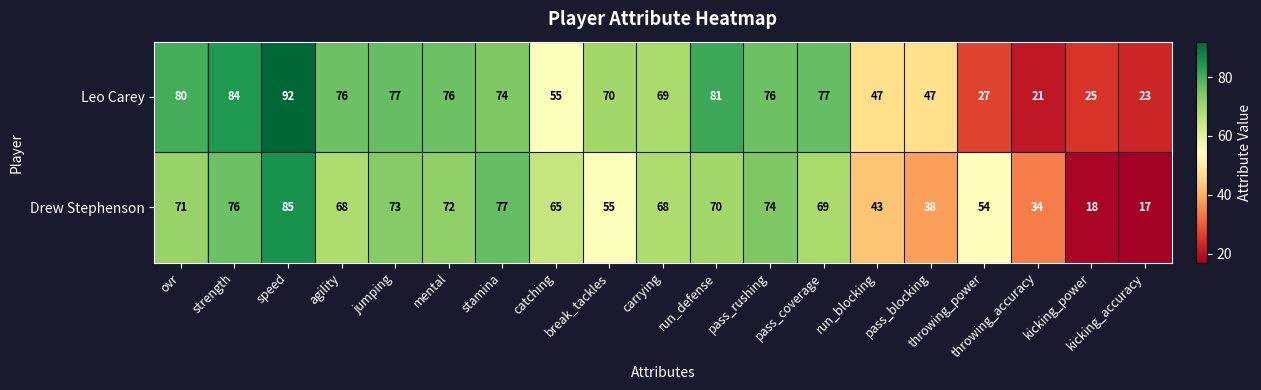

Rank the series at kicking_accuracy from highest to lowest value.

Leo Carey, Drew Stephenson